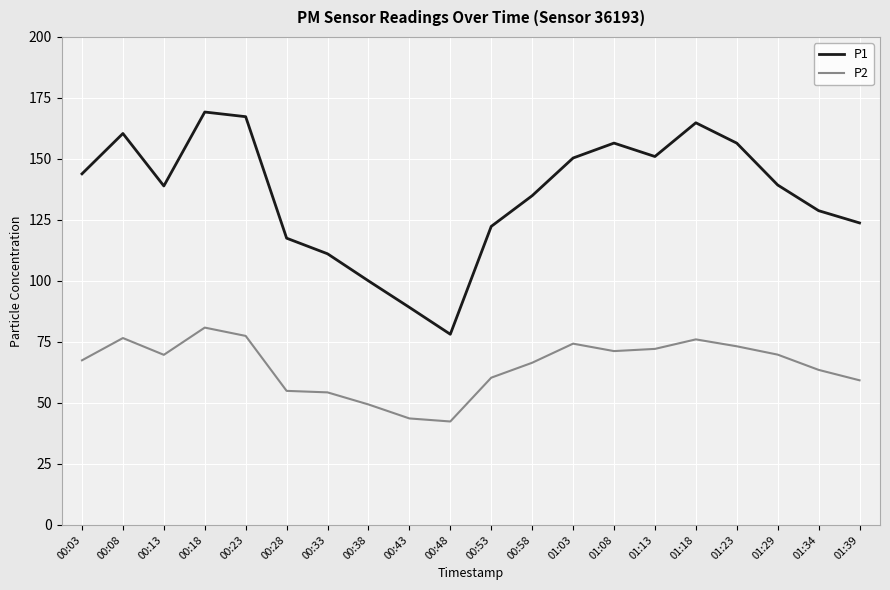

True or false: P2 and P1 cross at least once.

False